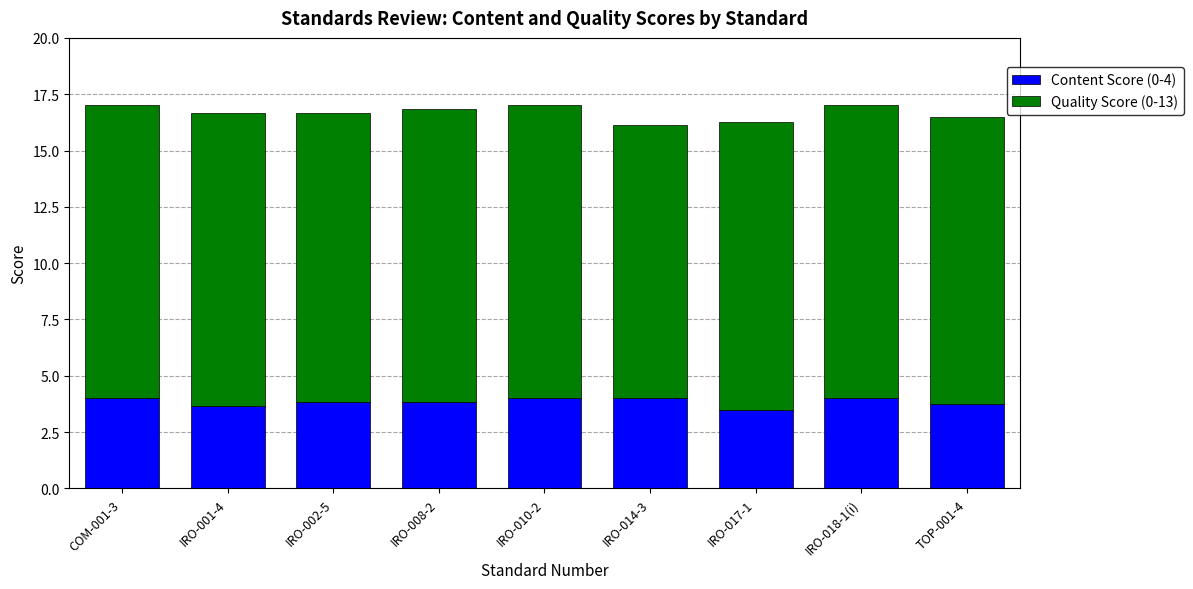

What is the sum of all Content Score (0-4) values?

34.6